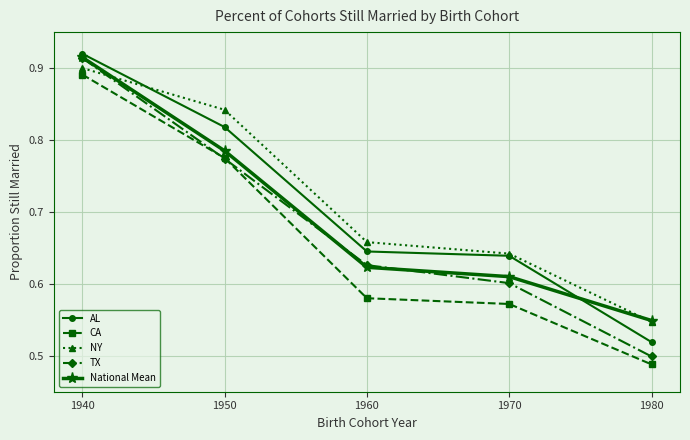

True or false: CA and National Mean cross at least once.

False